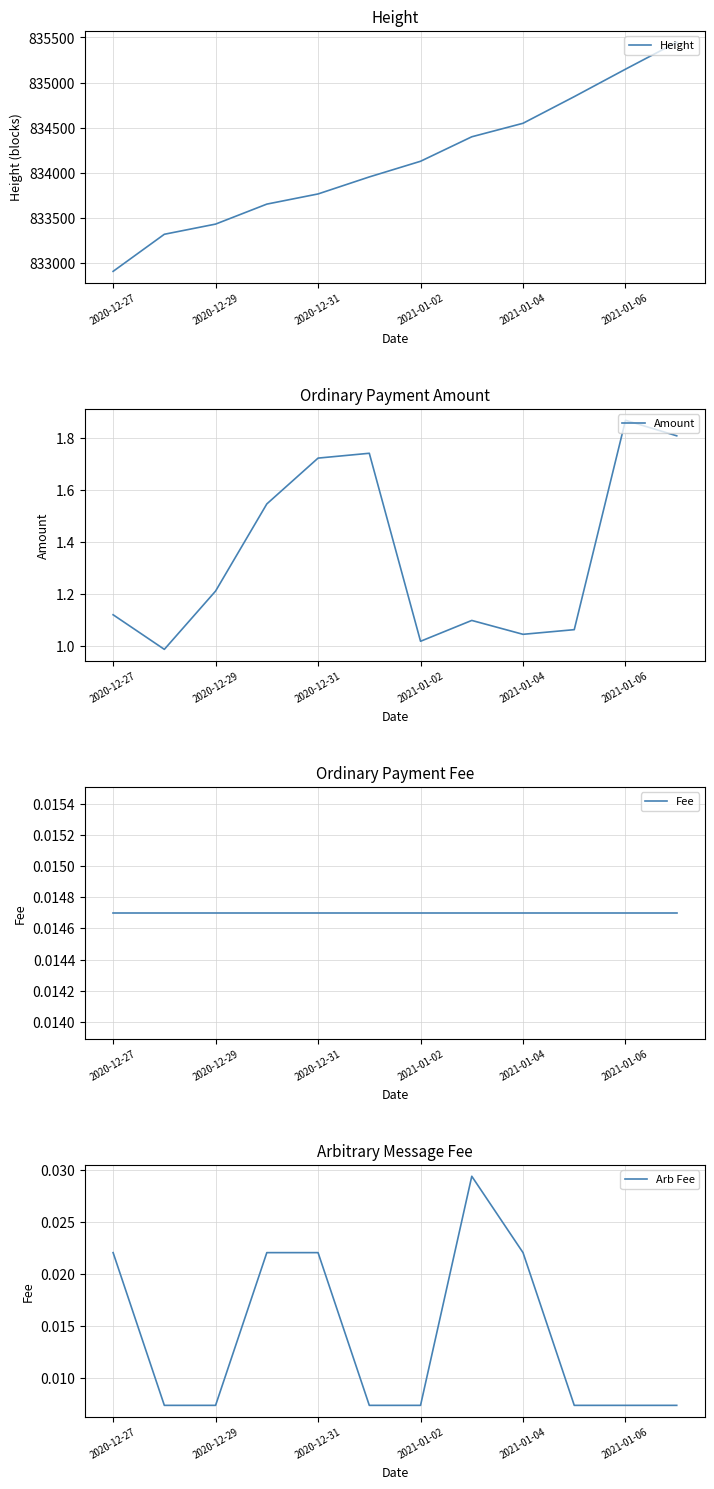

True or false: Fee and Arb Fee intersect in this chart.

True